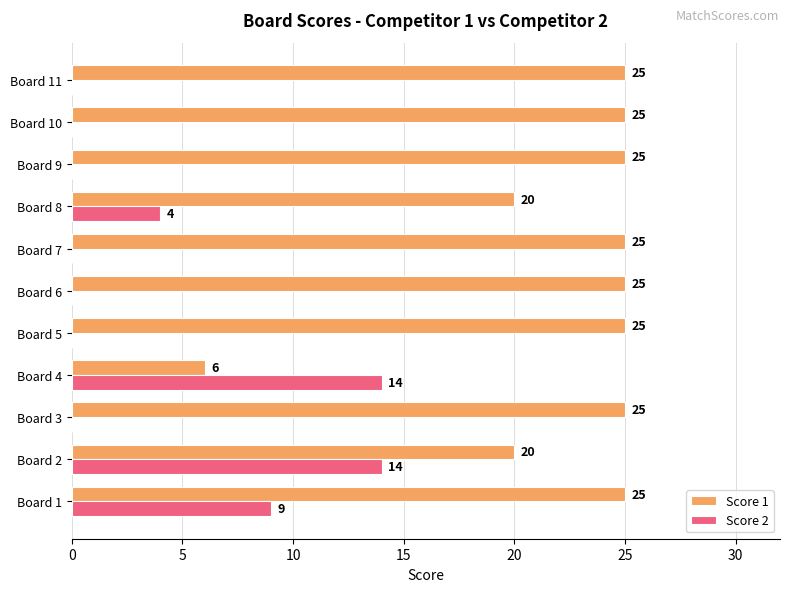

Is it true that Score 2 equals -7 at Board 7?

False